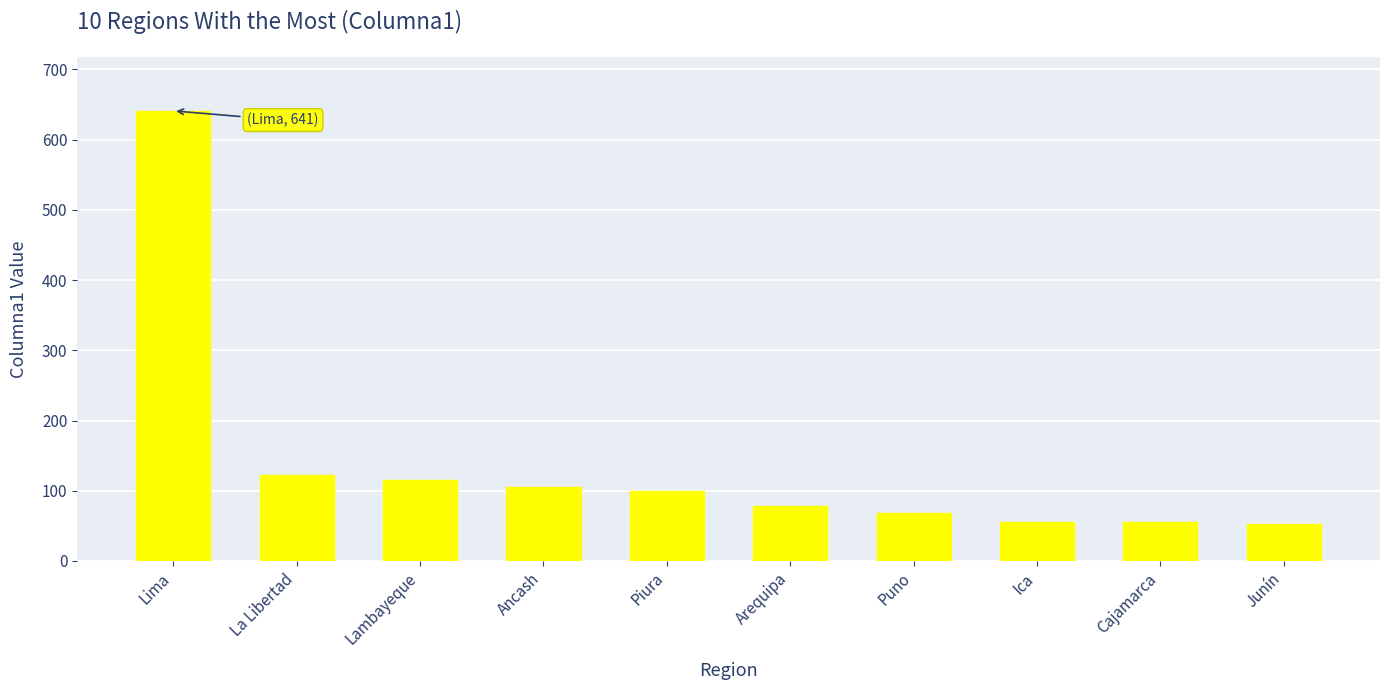

What is the change in value from La Libertad to Puno?

-54